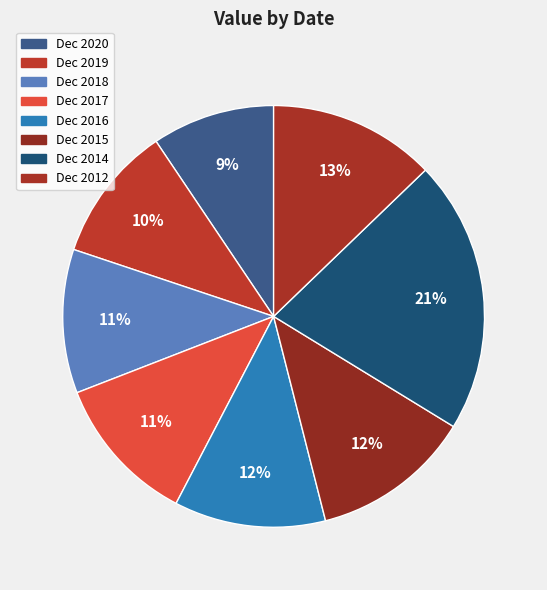

Is there a majority slice in this chart?

No